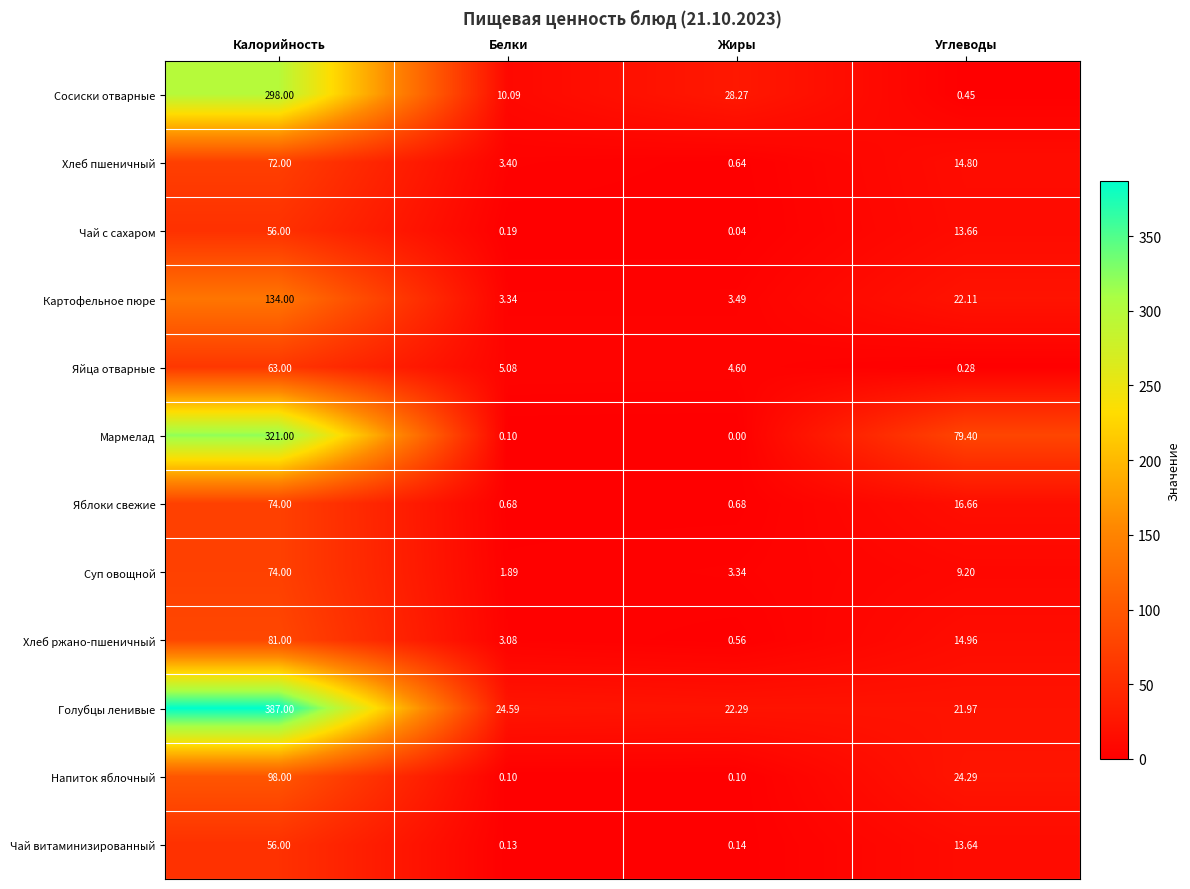

Is the value of Чай с сахаром at Углеводы greater than the value of Сосиски отварные at Калорийность?

No